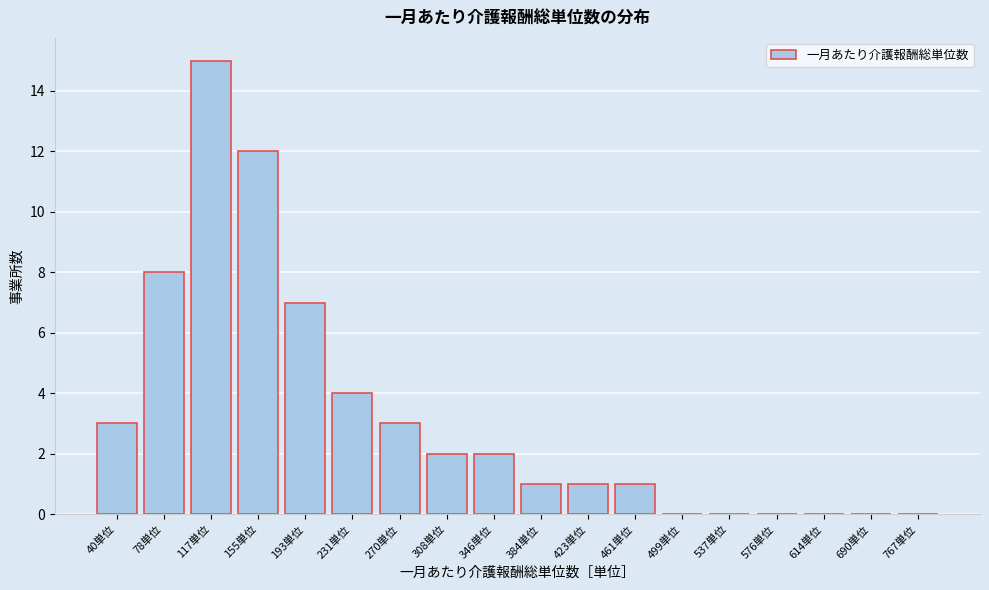

Reading left to right, transcribe all the data shown in this chart.

40単位=3	78単位=8	117単位=15	155単位=12	193単位=7	231単位=4	270単位=3	308単位=2	346単位=2	384単位=1	423単位=1	461単位=1	499単位=0	537単位=0	576単位=0	614単位=0	690単位=0	767単位=0